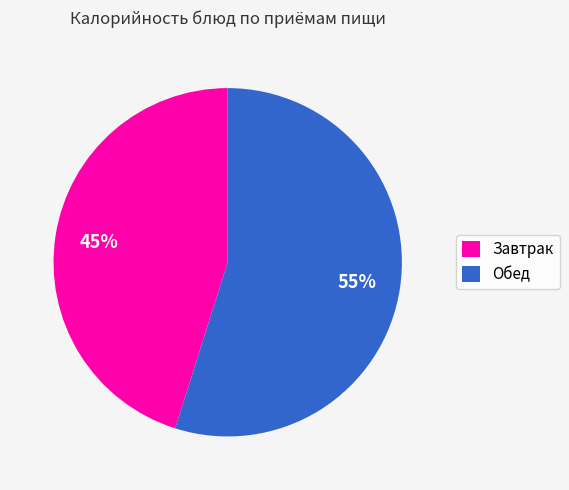

Do Обед and Завтрак together represent more than half of the pie?

Yes